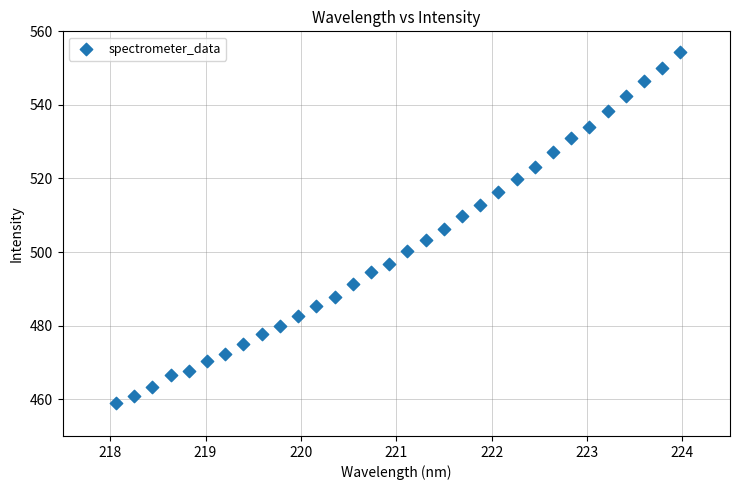

What is the range of Y values (max minus min)?

95.4